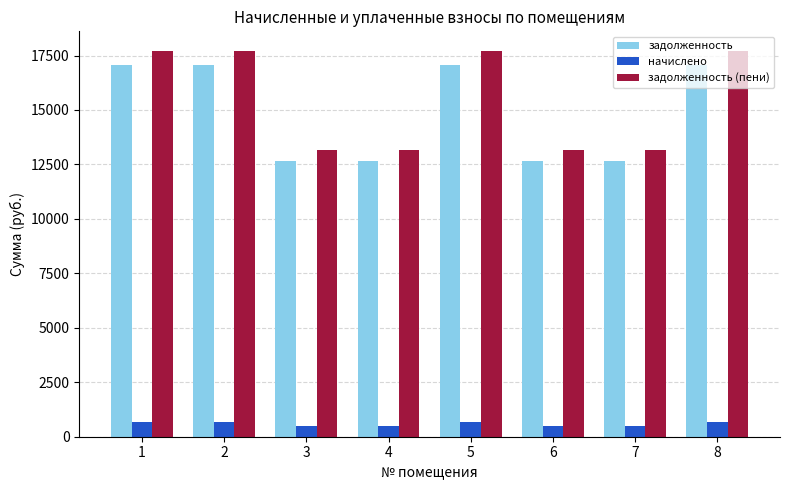

What is the sum of the задолженность values at 7 and 8?

29721.6